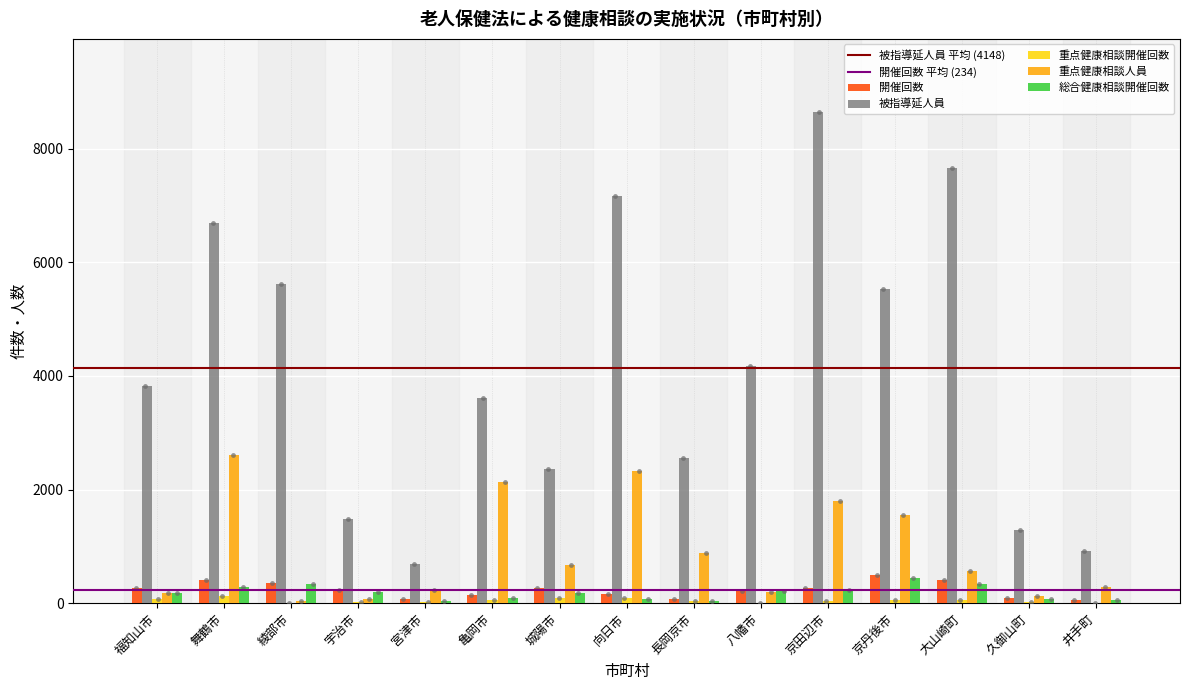

At which category is the sum across all series the highest?

京田辺市